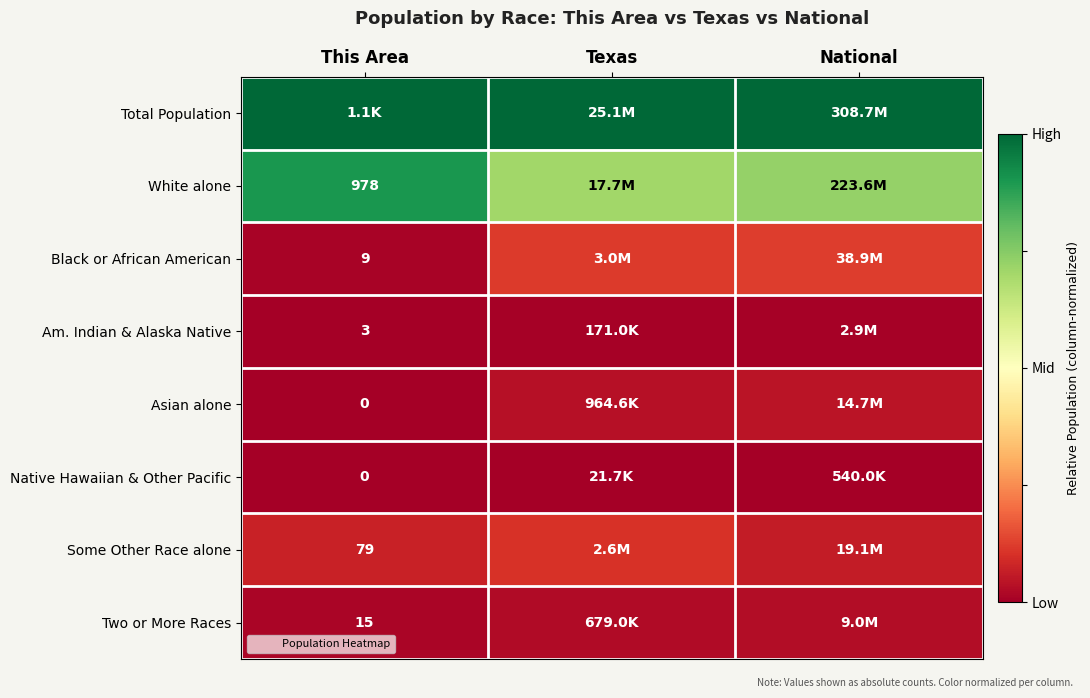

How many categories are shown in the chart?

3